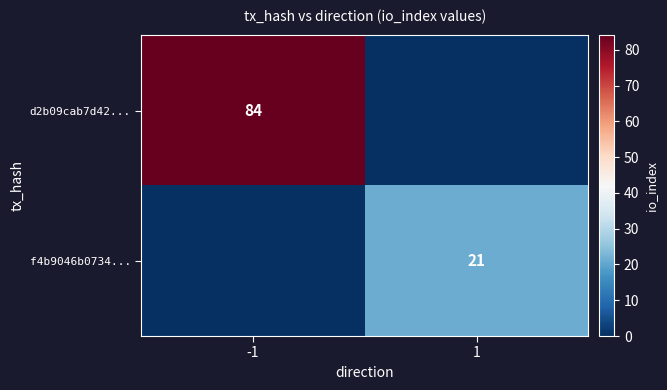

True or false: f4b9046b0734... has a value of 9 at 1.

False